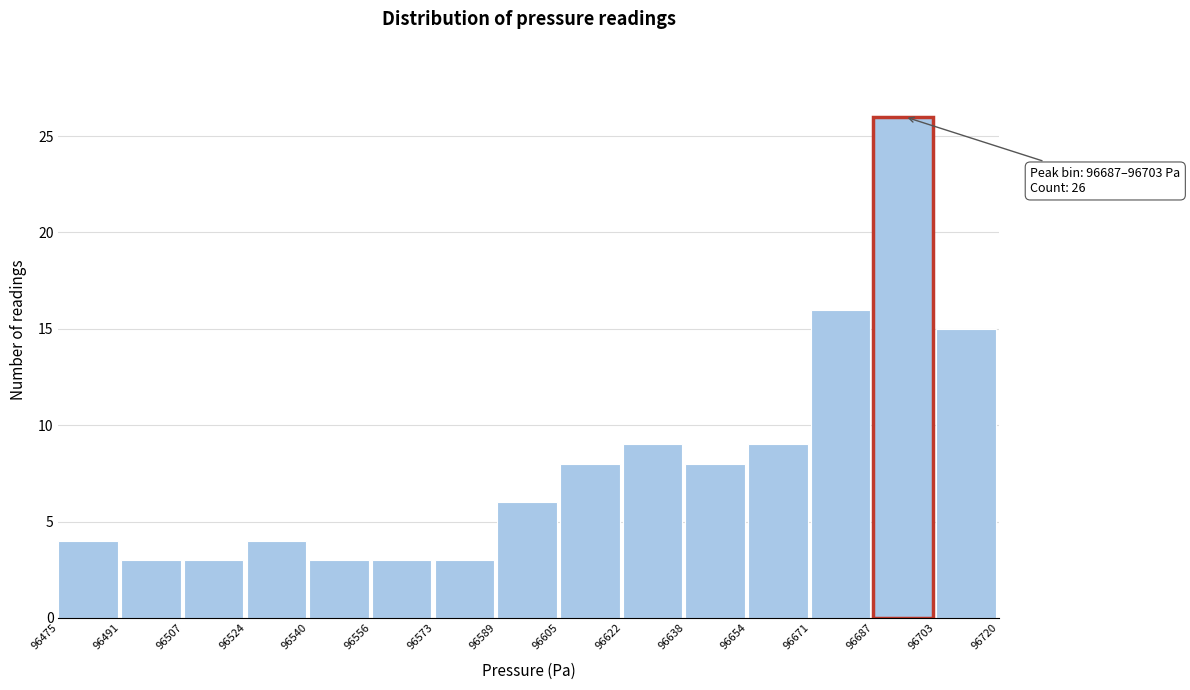

Which range on the x-axis has the tallest bar?

96687 to 96703